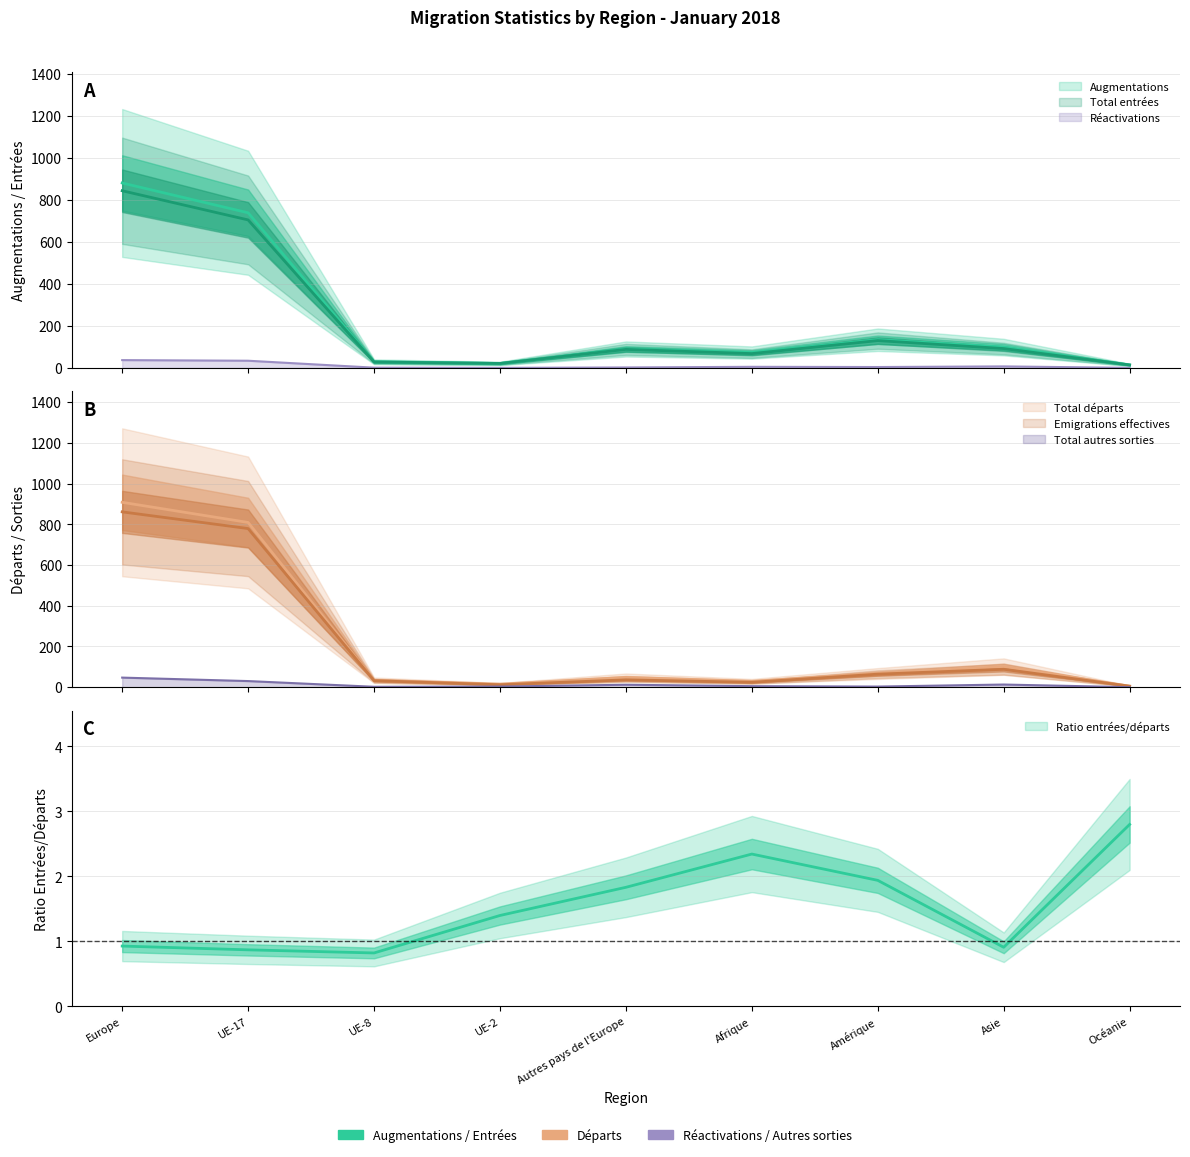

What position from the right is UE-17?

8